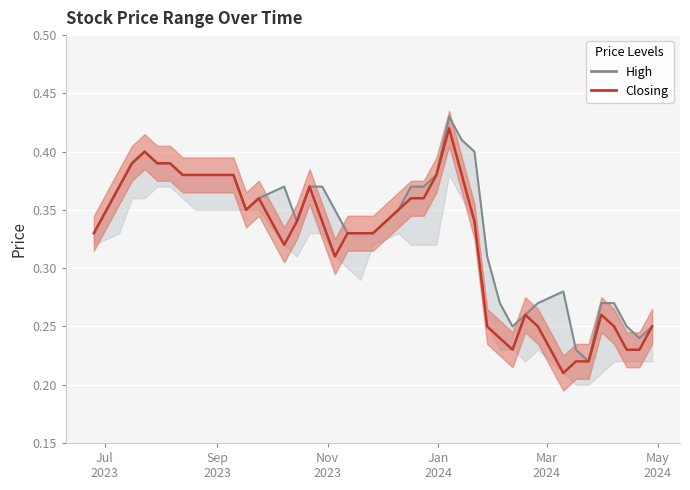

What are all the series names shown in the legend?

High, Closing